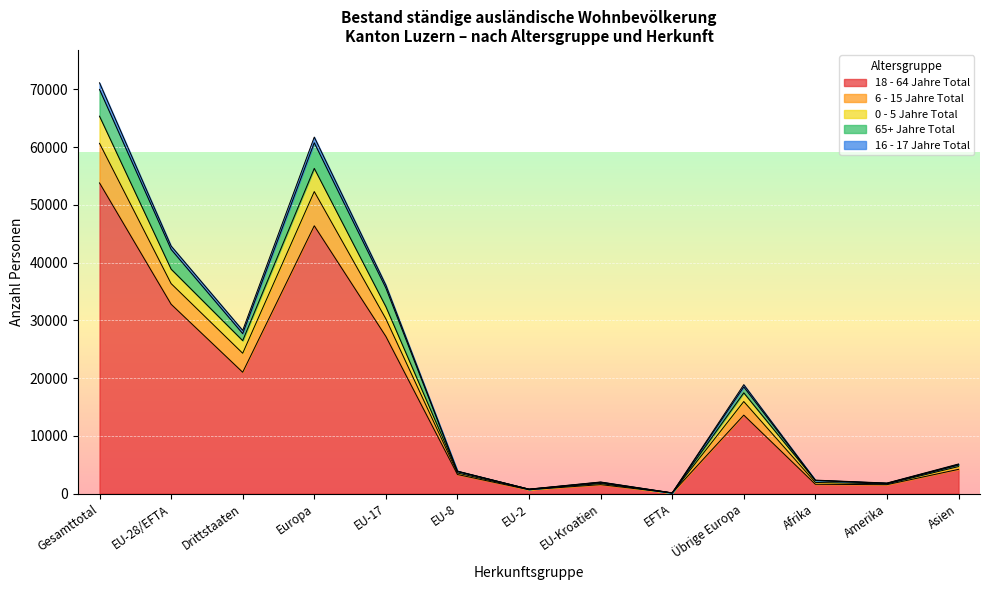

The 6 - 15 Jahre Total series shows 6194 at EU-8. True or false?

False